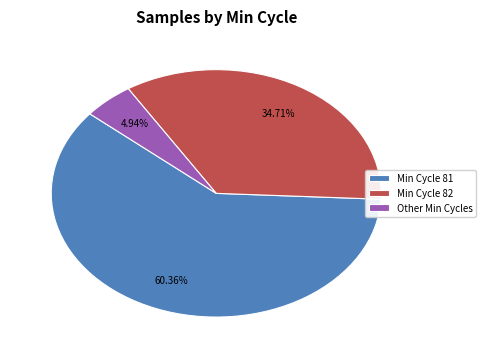

Does any single category account for the majority?

Yes